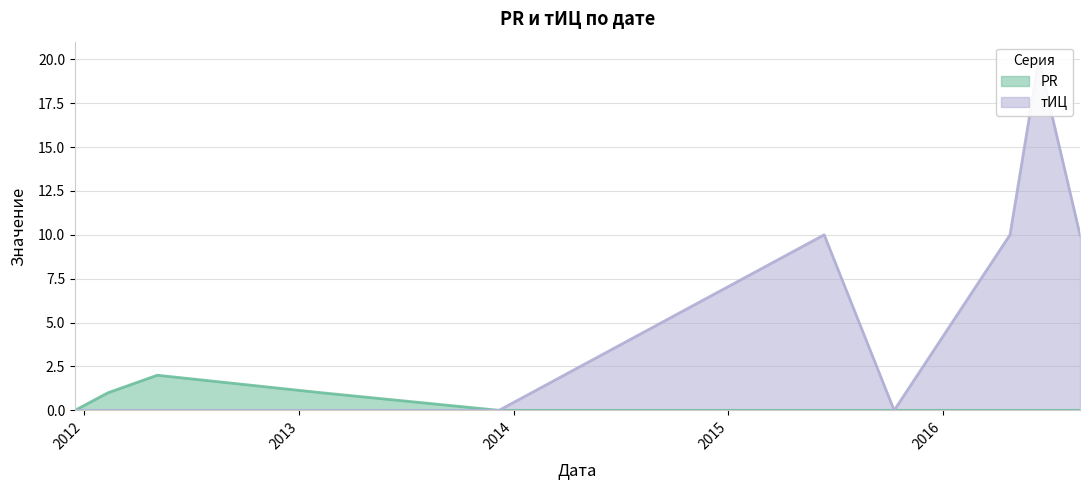

Reading left to right, extract all data points from this chart.

PR: 0	1	2	1	0	0	0	0	0	0
тИЦ: 0	0	0	0	0	10	0	10	20	10